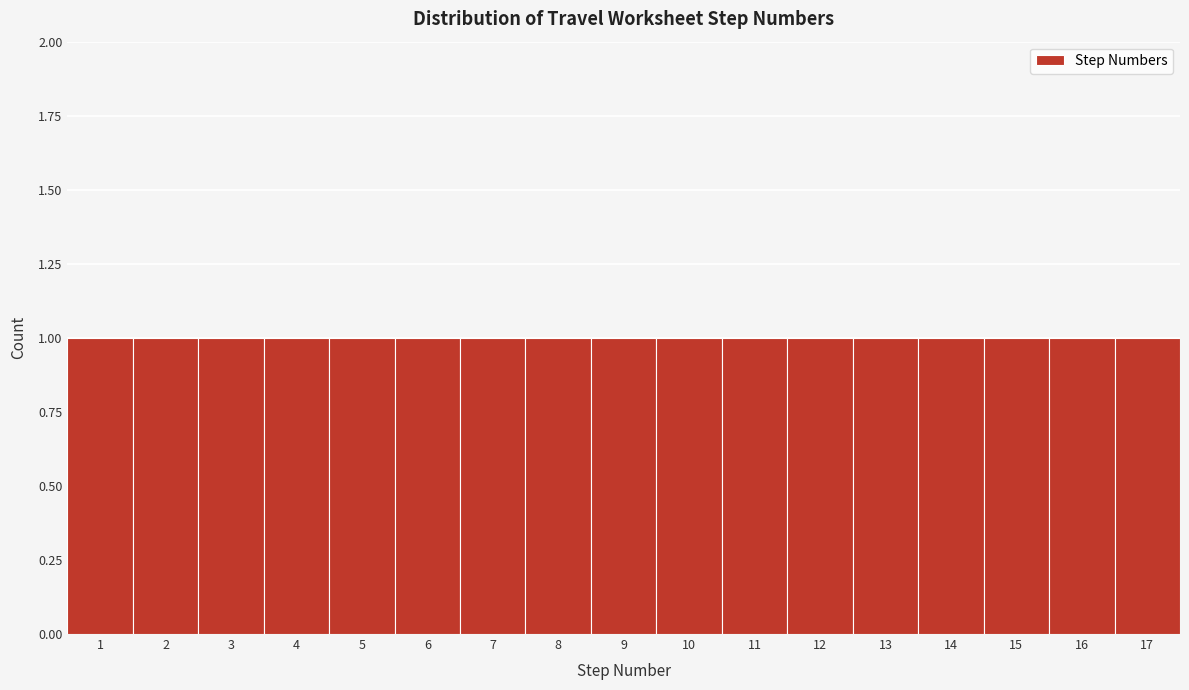

Reading left to right, list every bar in this chart as the range it spans on the x-axis followed by its height. The values are not printed on the chart, so give them approximately, as read against the axis.

0.5 to 1.5: 1
1.5 to 2.5: 1
2.5 to 3.5: 1
3.5 to 4.5: 1
4.5 to 5.5: 1
5.5 to 6.5: 1
6.5 to 7.5: 1
7.5 to 8.5: 1
8.5 to 9.5: 1
9.5 to 10.5: 1
10.5 to 11.5: 1
11.5 to 12.5: 1
12.5 to 13.5: 1
13.5 to 14.5: 1
14.5 to 15.5: 1
15.5 to 16.5: 1
16.5 to 17.5: 1